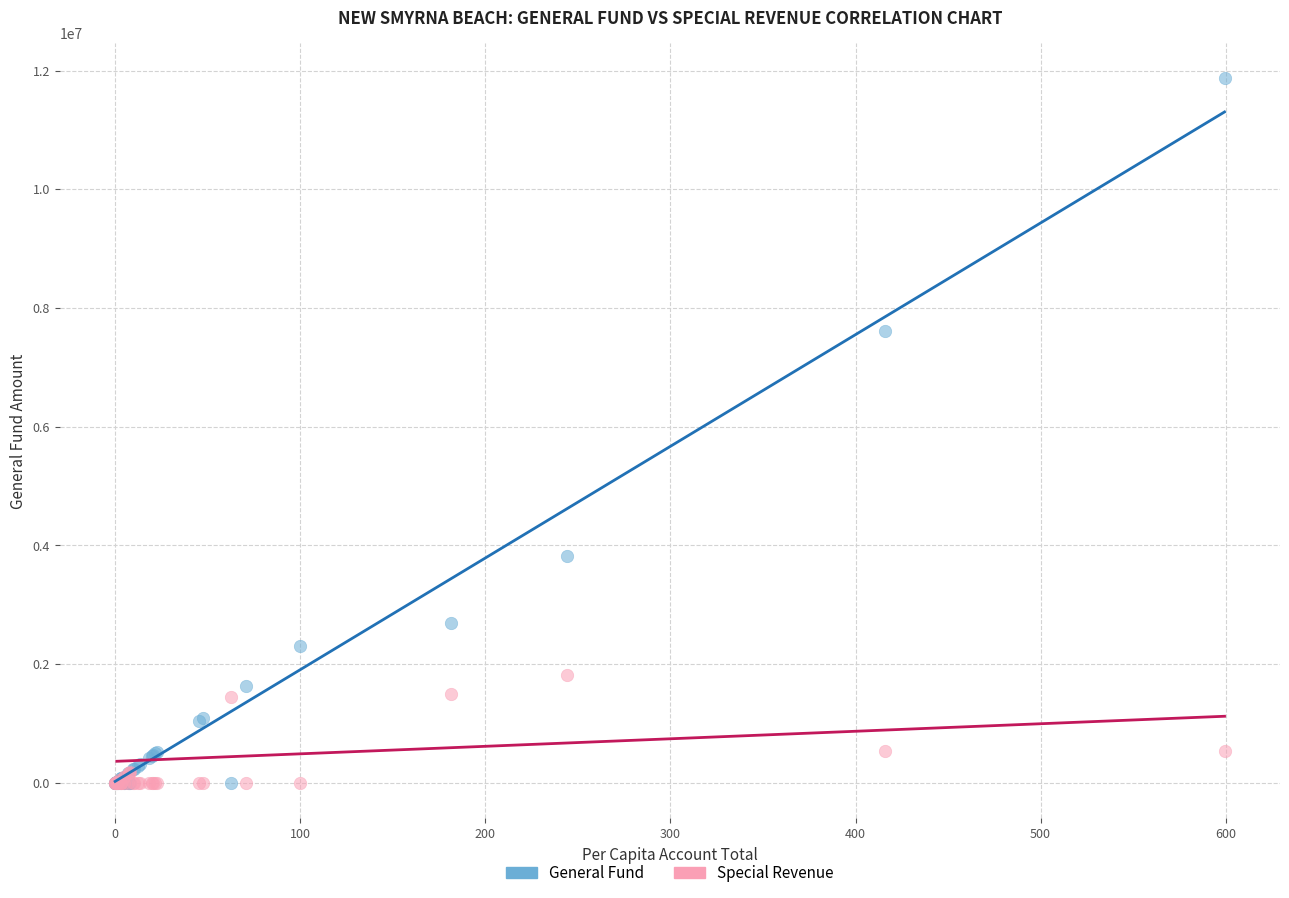

Which series reaches the maximum Y coordinate?

General Fund